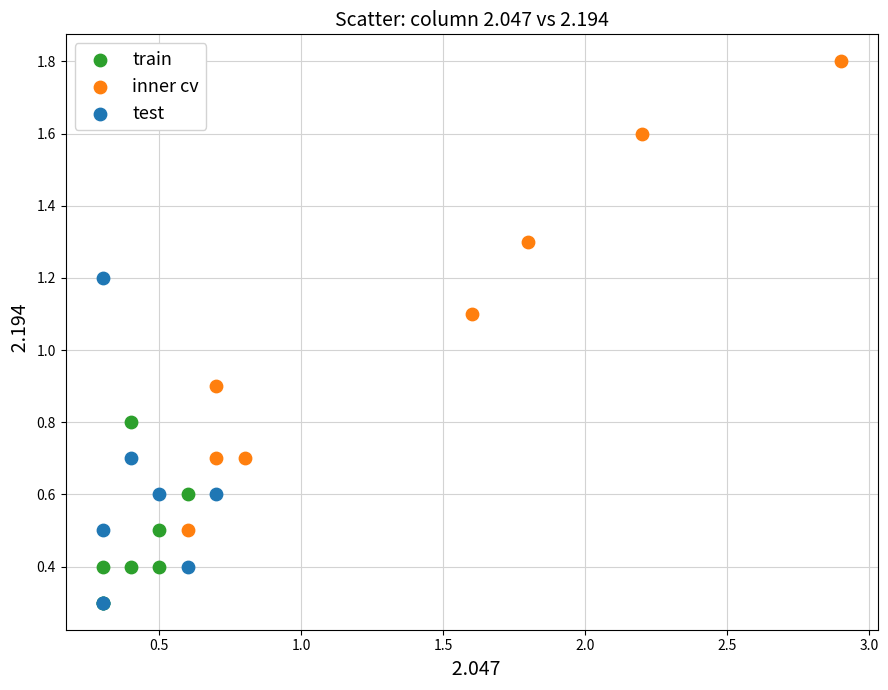

Which series has the widest spread of Y values?

inner cv